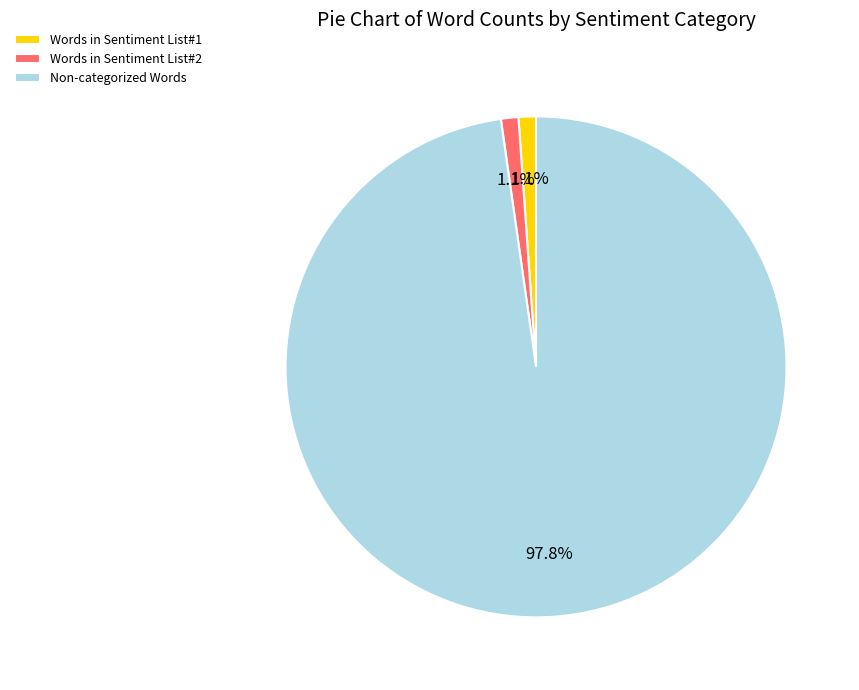

Between Non-categorized Words and Words in Sentiment List#1, which is larger?

Non-categorized Words